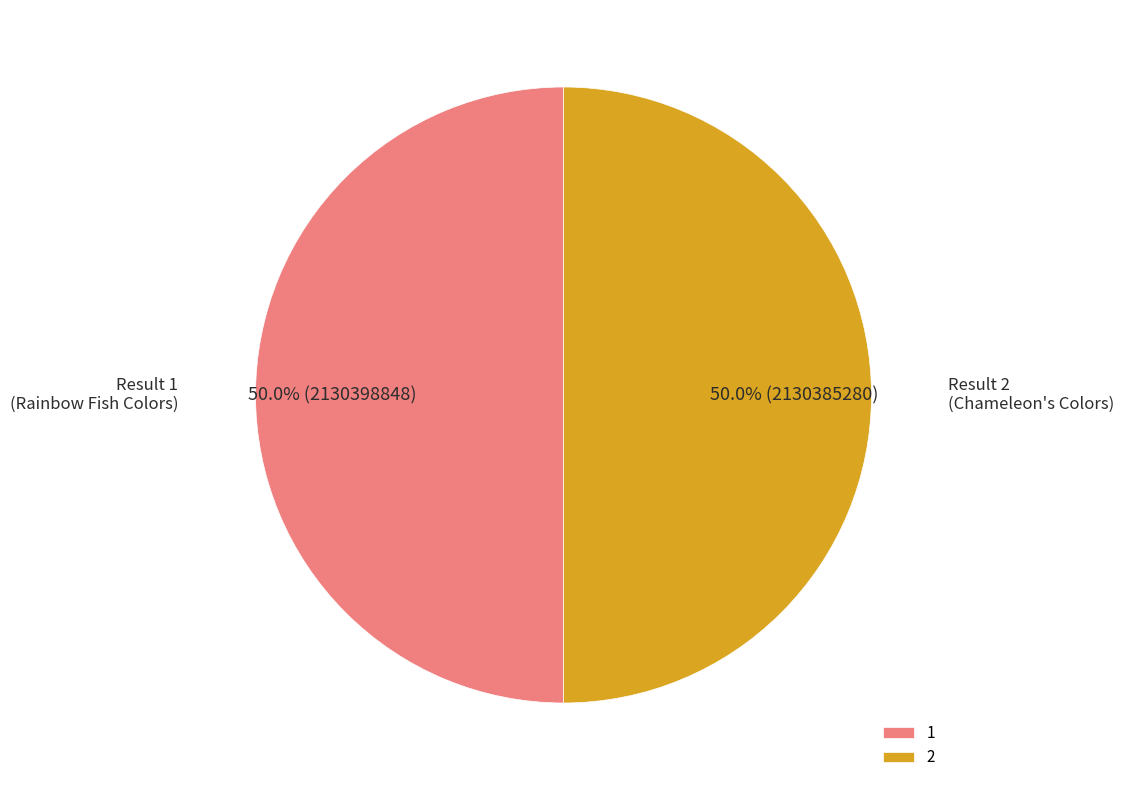

How much of the chart is everything except 2?

50.0%